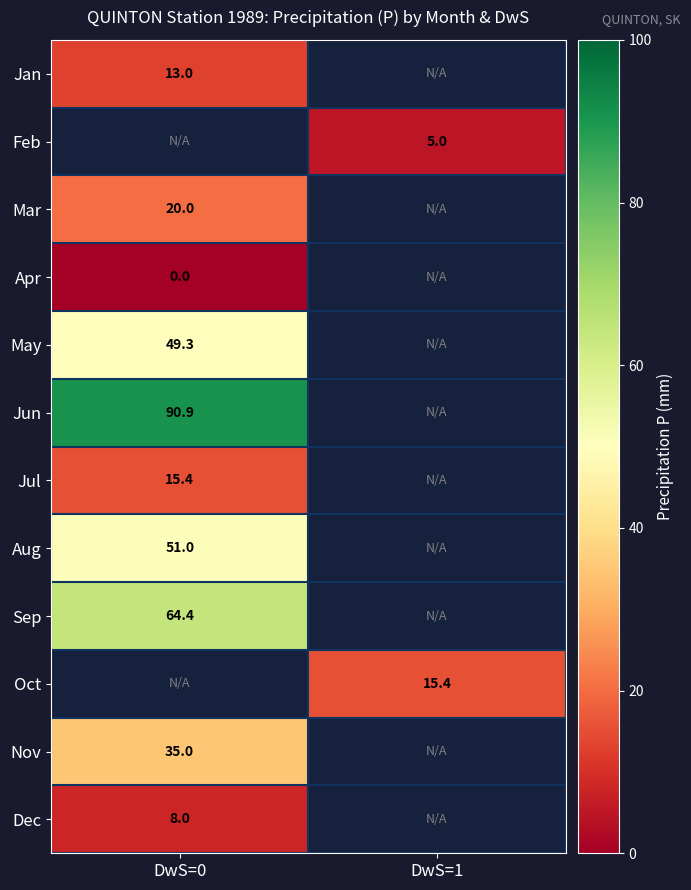

The value of Feb at DwS=1 is 9.0. True or false?

False